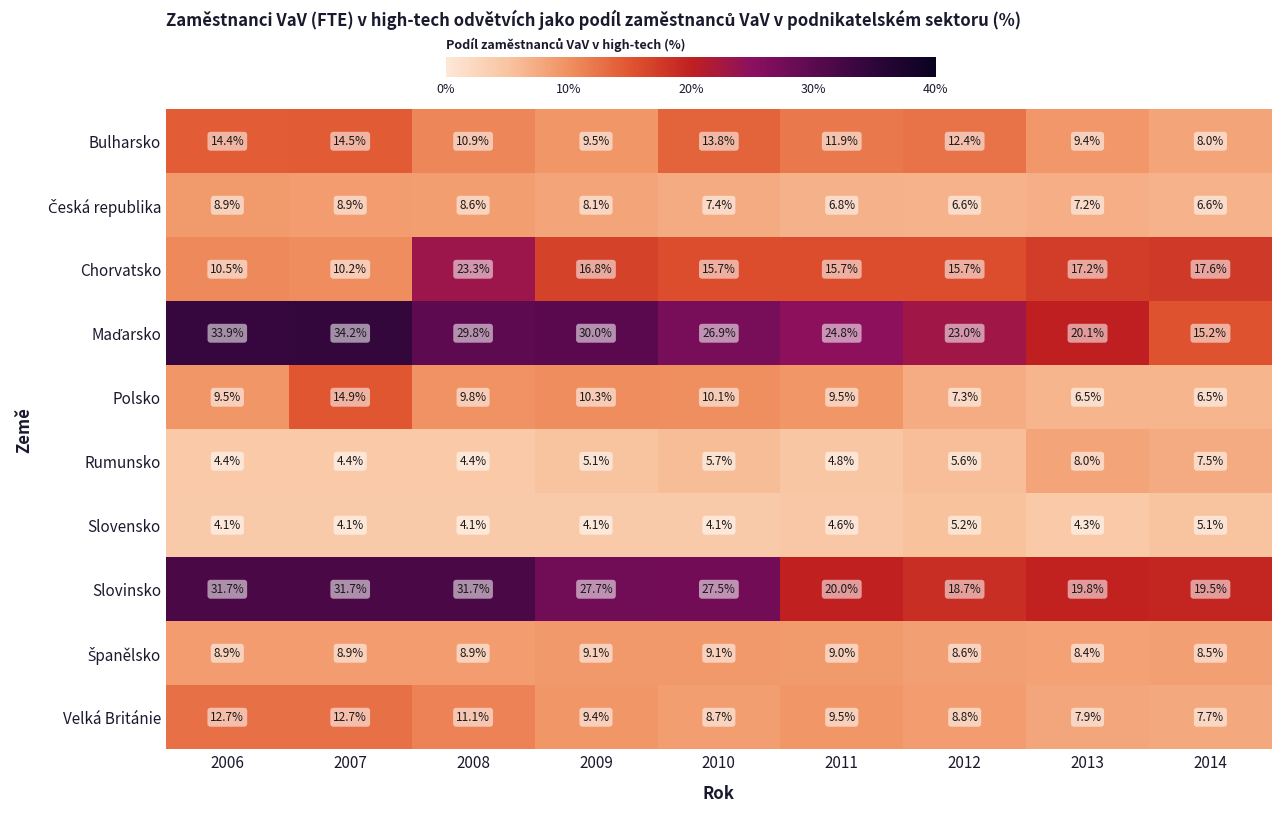

The Velká Británie series shows 3.6 at 2011. True or false?

False